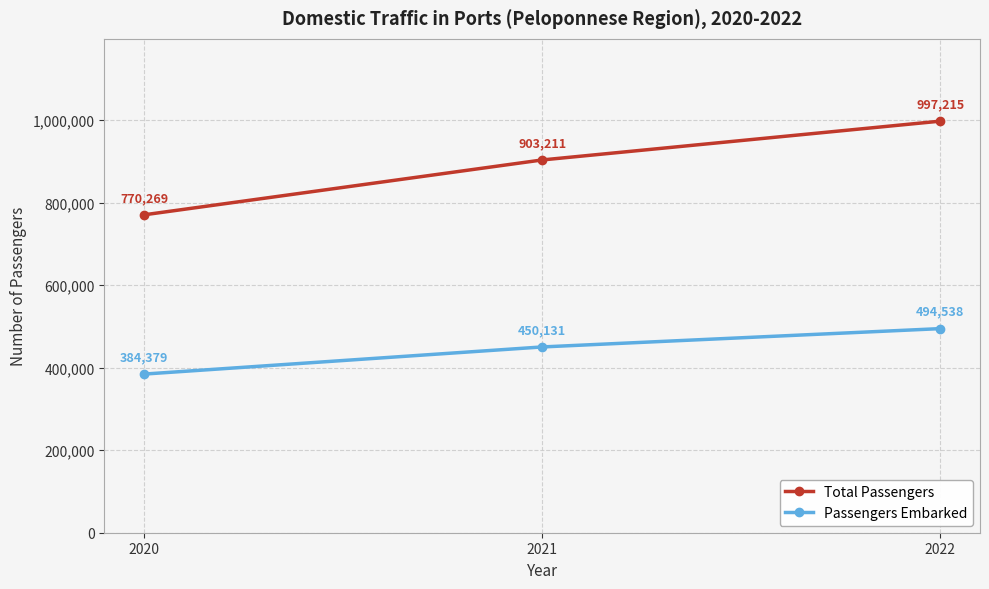

Is it true that Total Passengers equals 997215 at 2022?

True